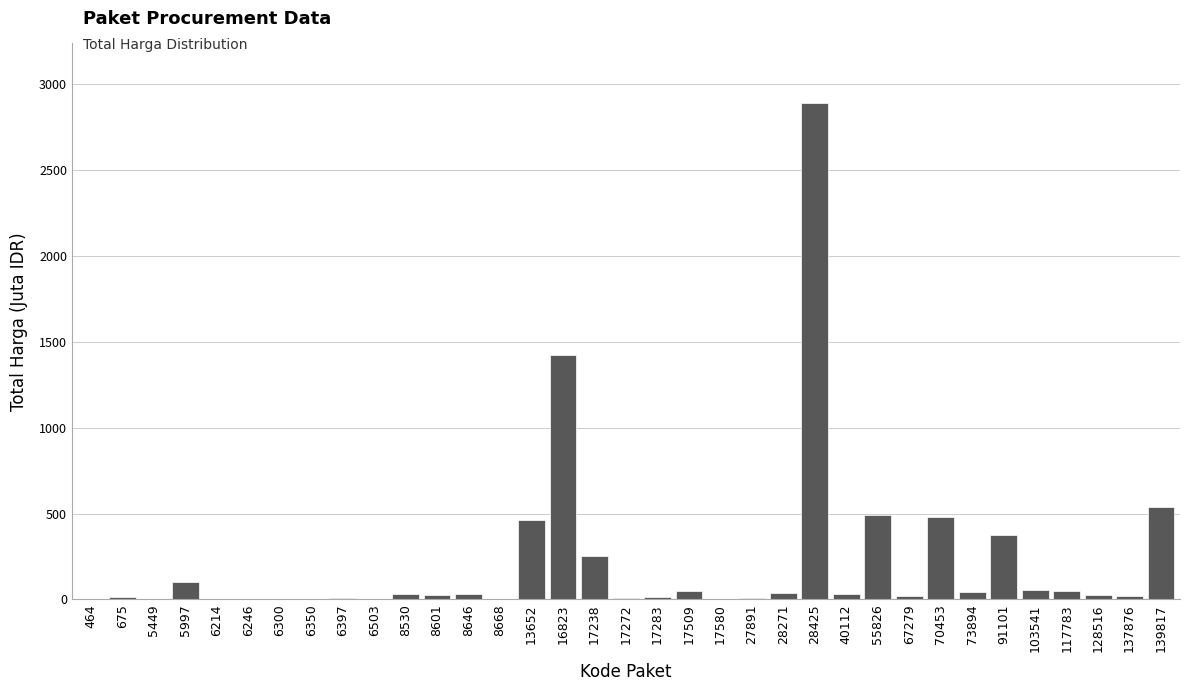

At which category does the chart reach its peak across all series?

28425